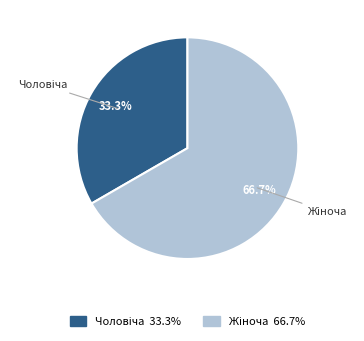

Does any single category account for the majority?

Yes